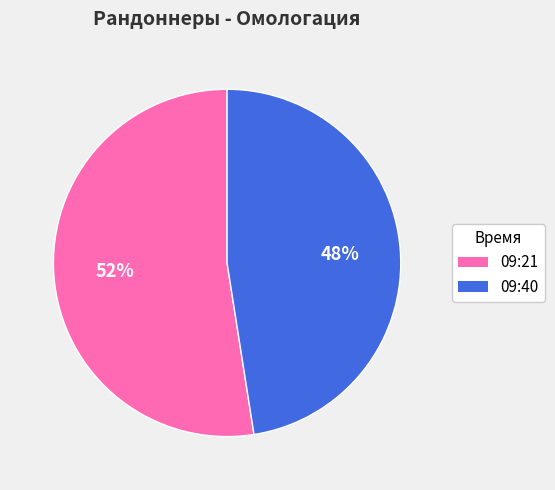

Does 09:21 account for over 50% of the chart?

Yes